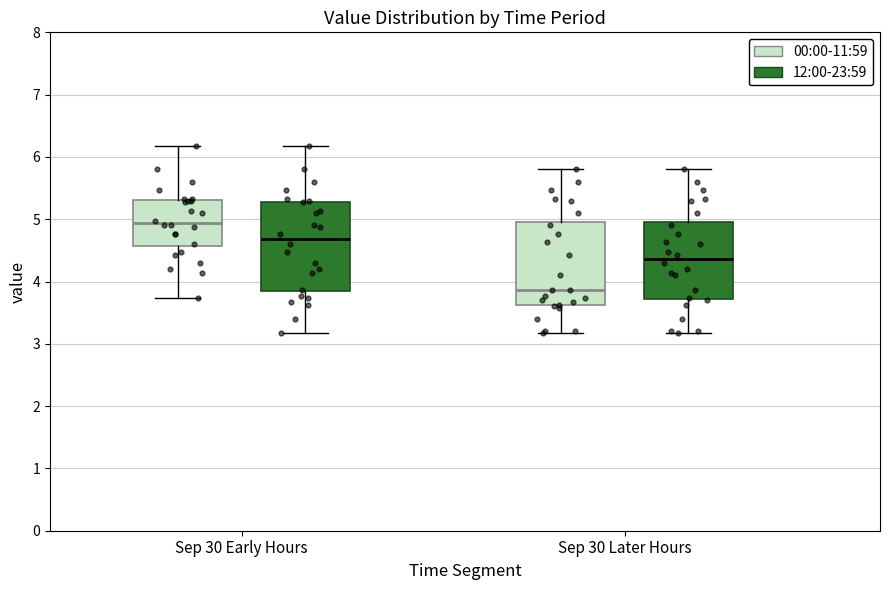

Reading left to right, read every box against the y-axis: the position of its median line, the range the box covers, and the ends of its whiskers. The values are not printed on the chart, so give them approximately, as read against the axis.

Sep 30 Early Hours (00:00-11:59): median 4.9, box 4.6 to 5.3, whiskers 3.7 to 6.2
Sep 30 Early Hours (12:00-23:59): median 4.7, box 3.8 to 5.3, whiskers 3.2 to 6.2
Sep 30 Later Hours (00:00-11:59): median 3.9, box 3.6 to 5.0, whiskers 3.2 to 5.8
Sep 30 Later Hours (12:00-23:59): median 4.4, box 3.7 to 5.0, whiskers 3.2 to 5.8